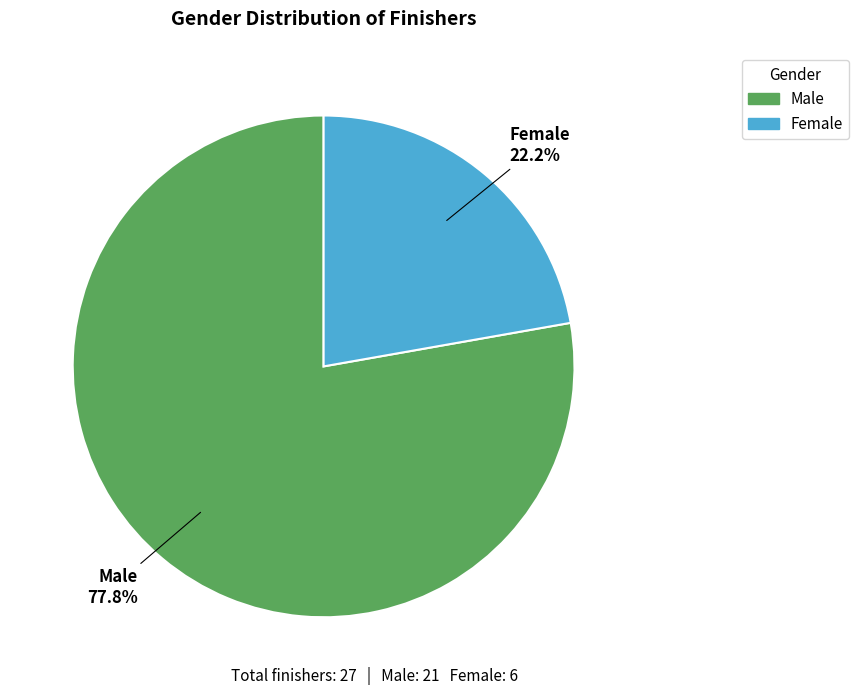

How many segments does this pie chart have?

2